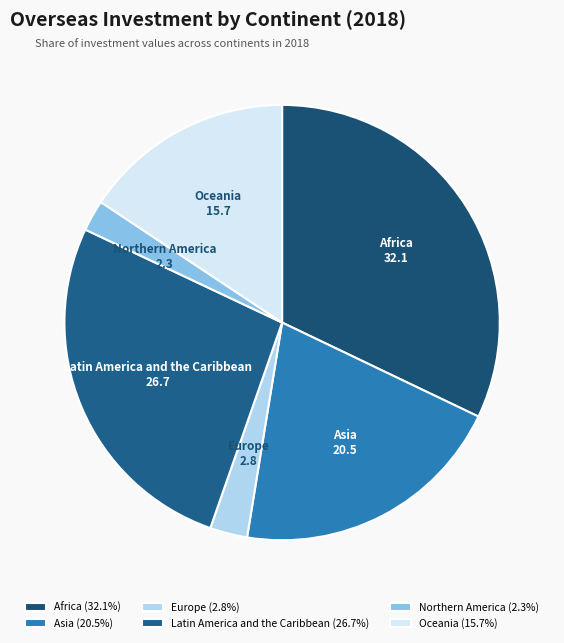

Is Oceania the majority of the pie?

No